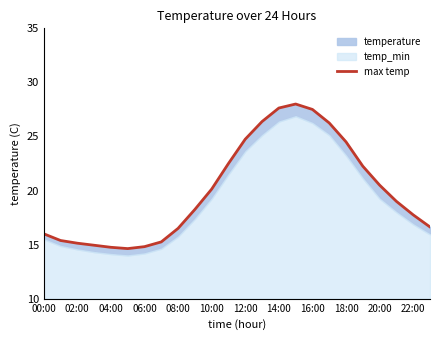

What is the maximum value shown in the chart?

28.0